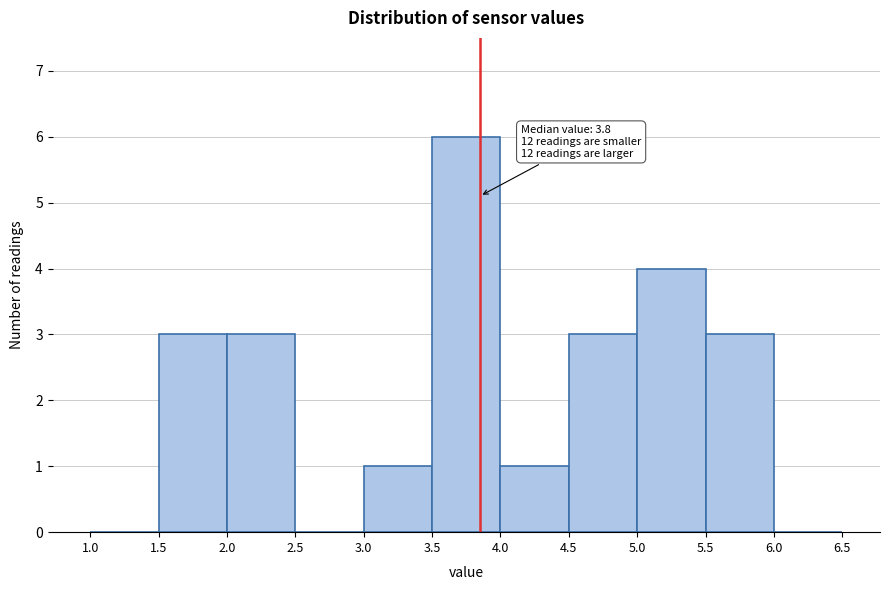

Which range on the x-axis has the tallest bar?

3.5 to 4.0